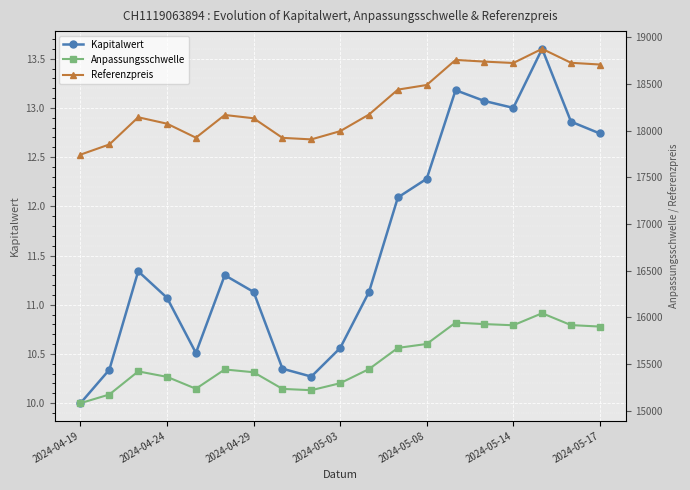

What is the value of the Kapitalwert point at the 9th from the left?

10.3